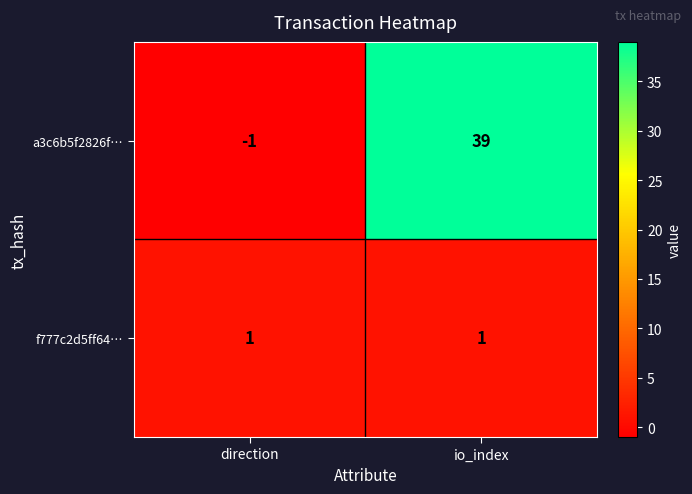

The a3c6b5f2826f… series shows 39 at io_index. True or false?

True